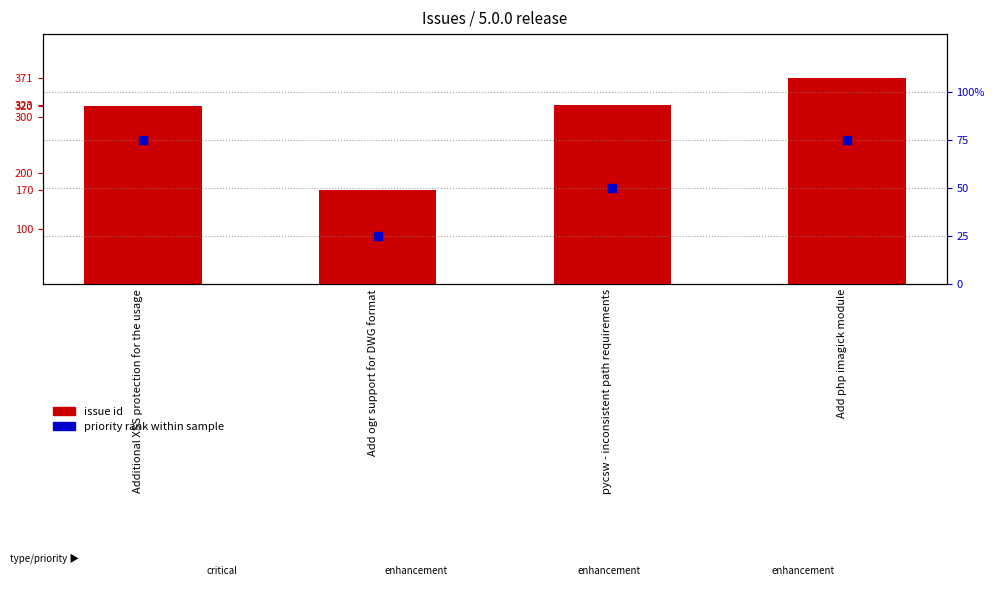

Which series reaches the maximum Y coordinate?

issue id